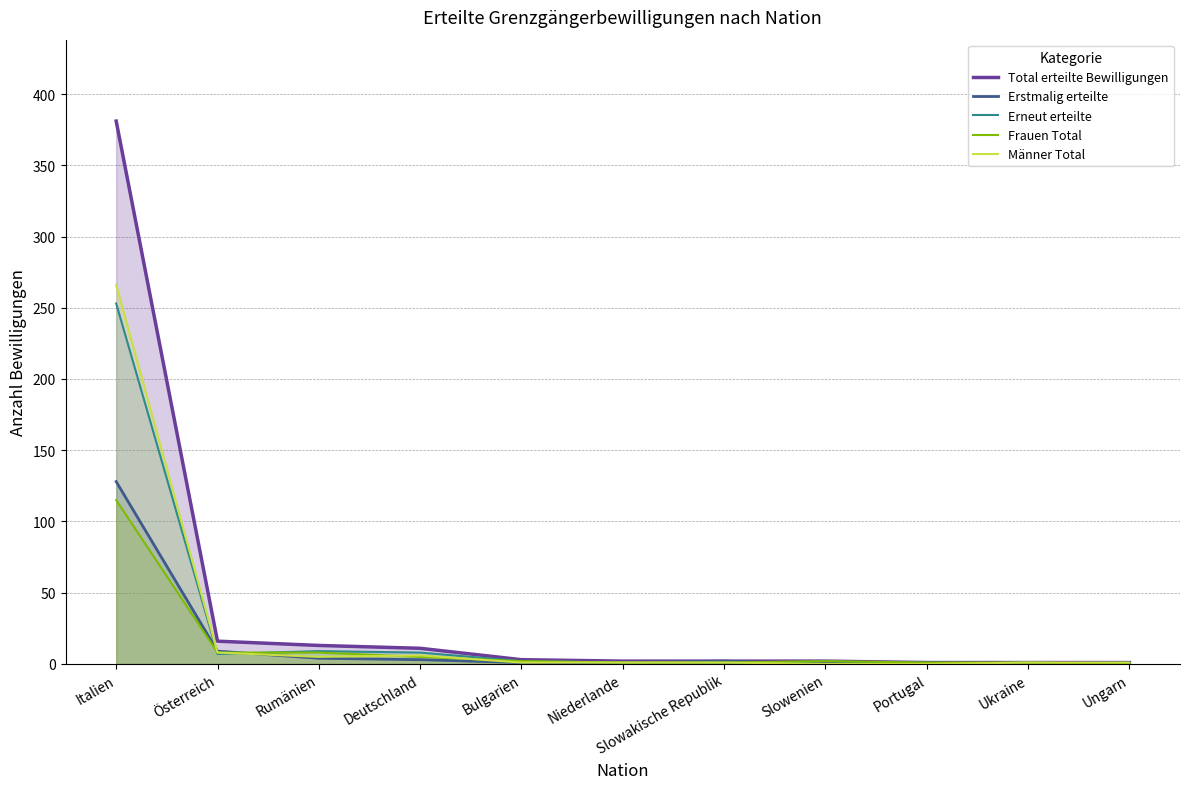

At how many categories does at least one series exceed 77?

1